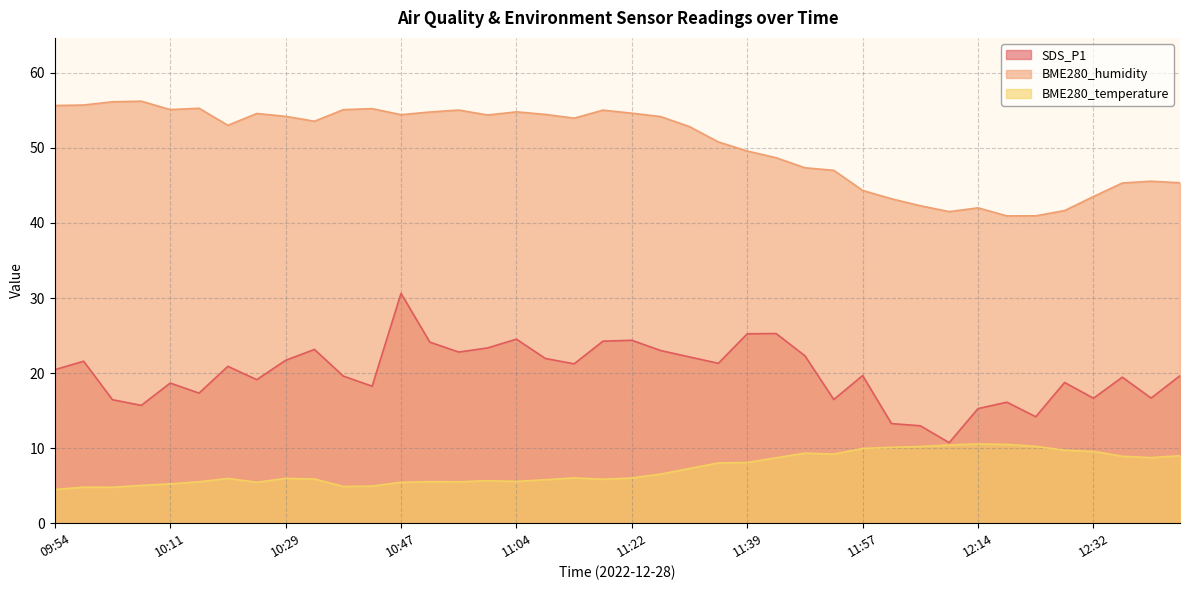

What is the difference between the maximum and minimum values in the SDS_P1 series?

19.9